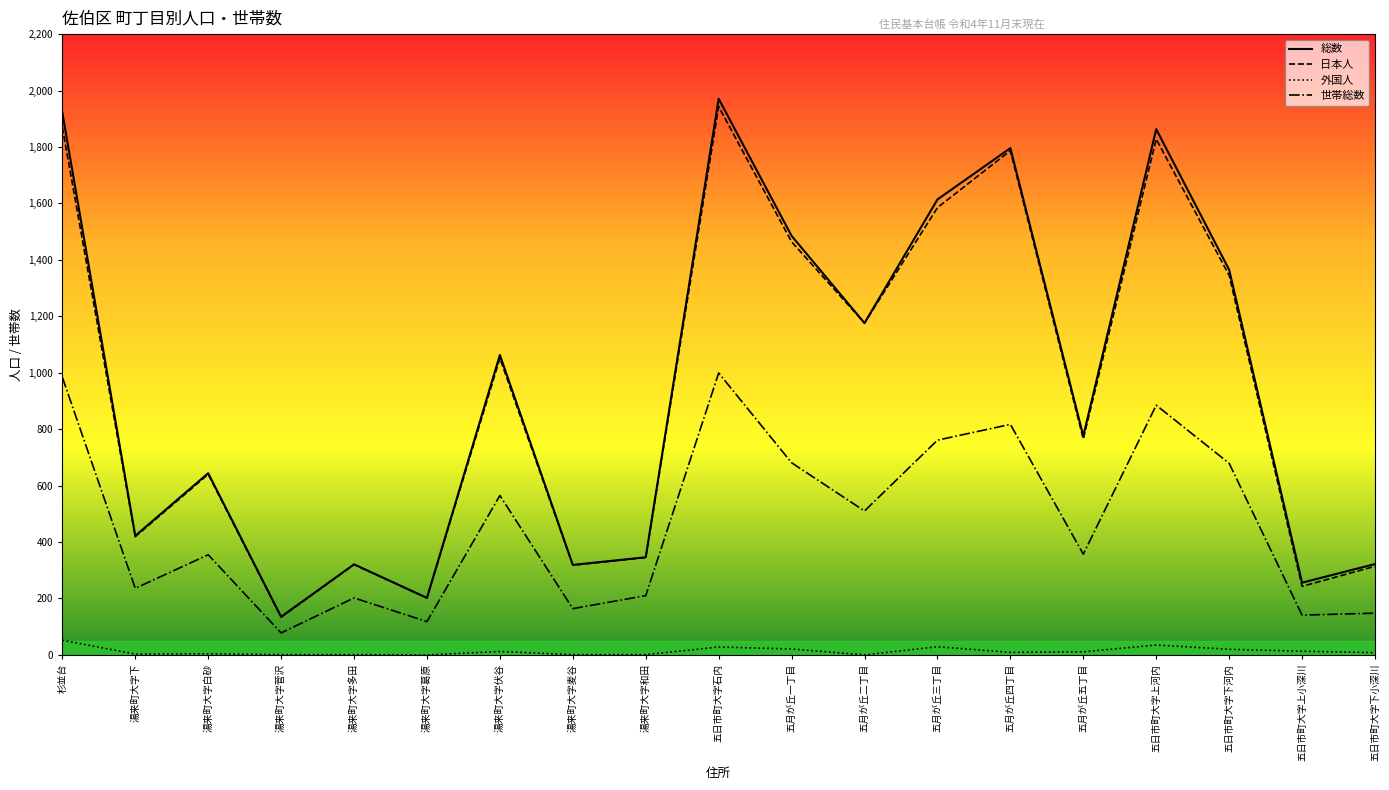

Read the 総数 value at 湯来町大字葛原, to the nearest 10.

200